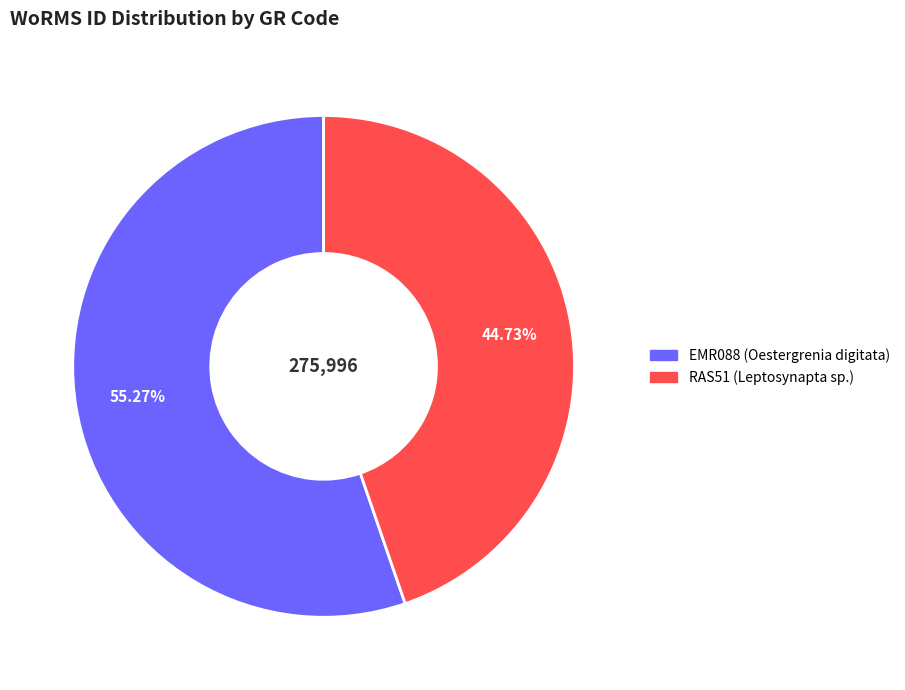

Which has a higher value, EMR088 or RAS51?

EMR088